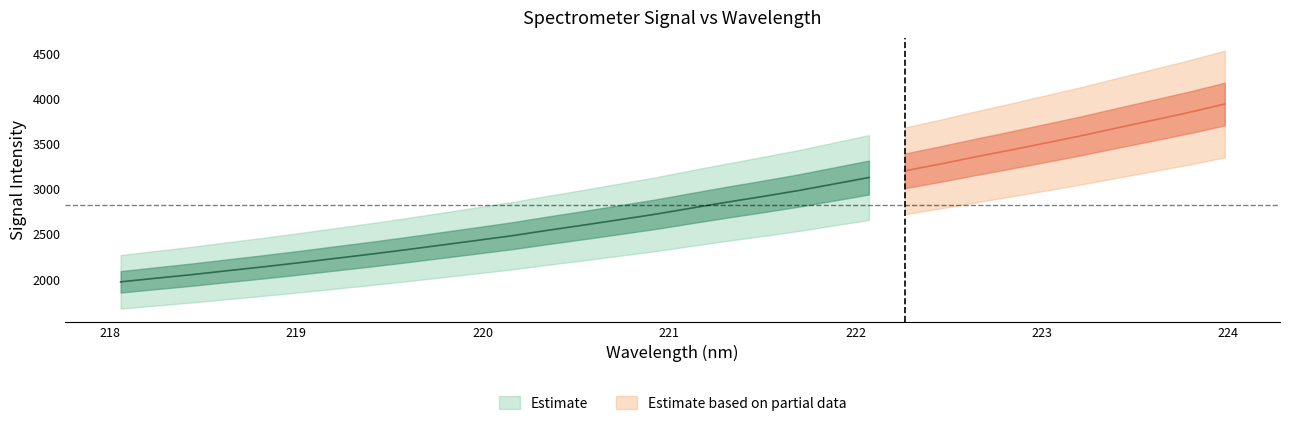

What is the difference between the maximum and minimum values in the x series?

5.9